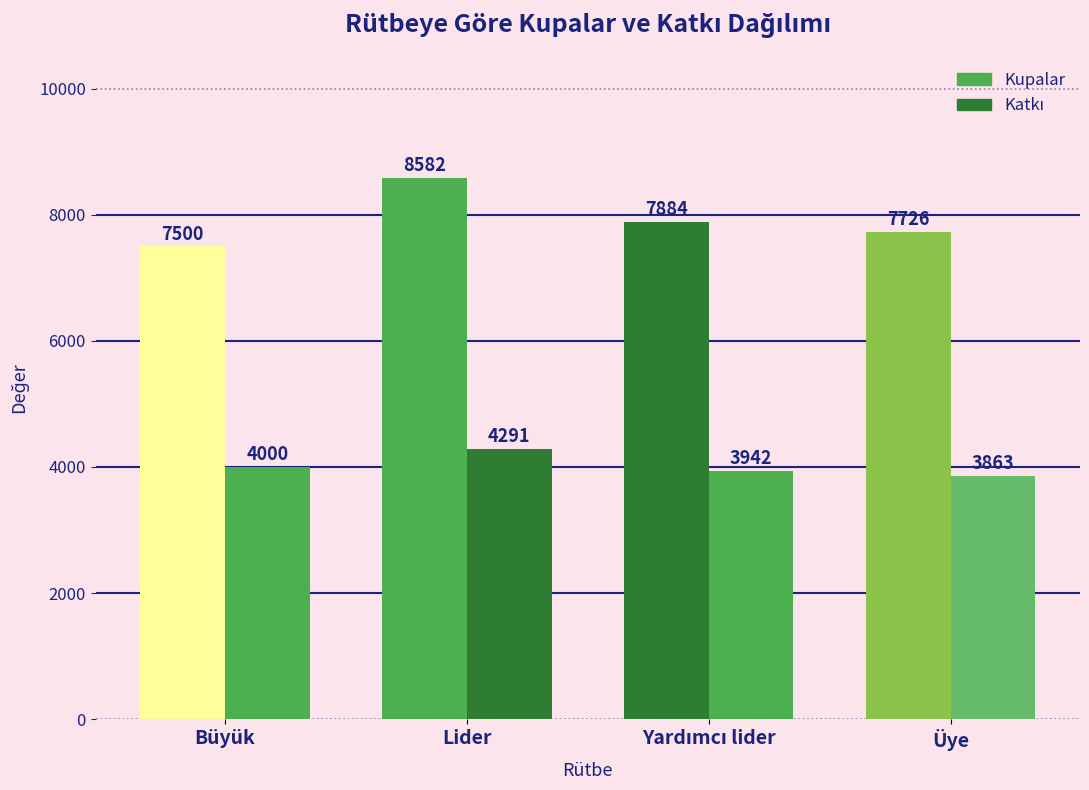

At Yardımcı lider, list the series in order from smallest to largest.

Katkı, Kupalar